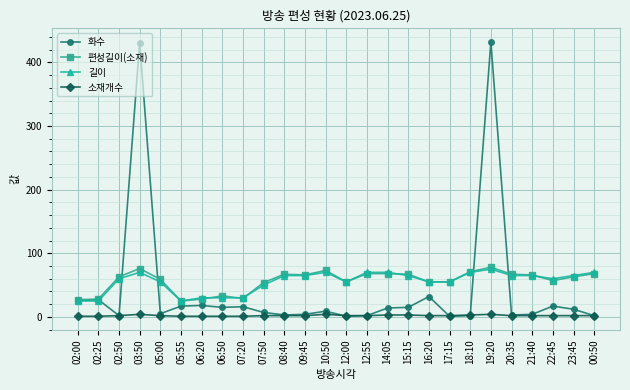

At which category does 화수 reach its first local valley?

02:50